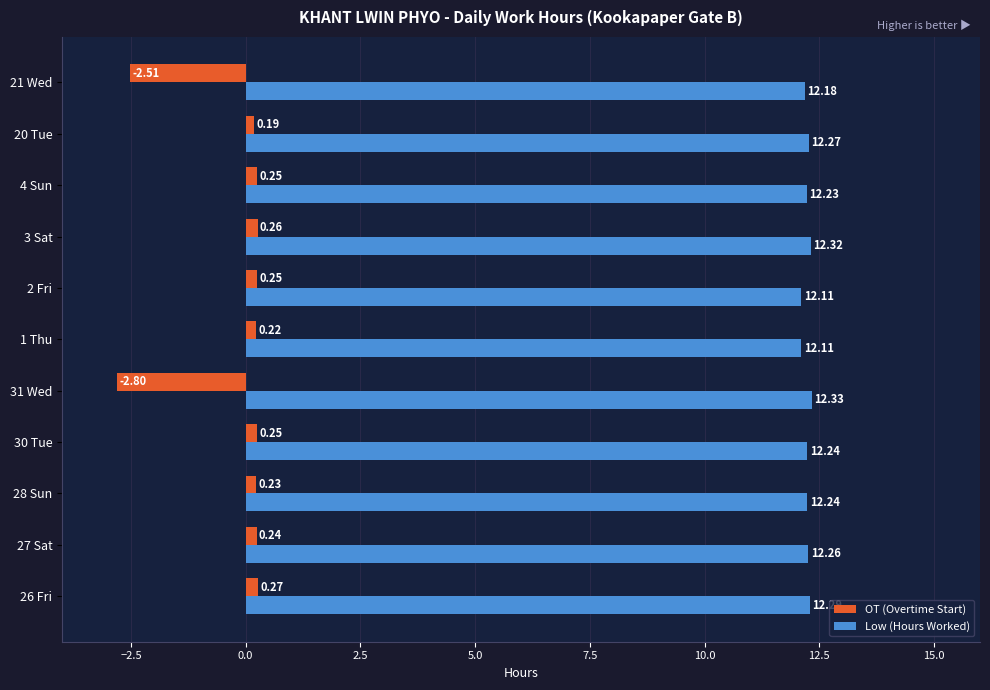

At which category is the sum across all series the highest?

3 Sat